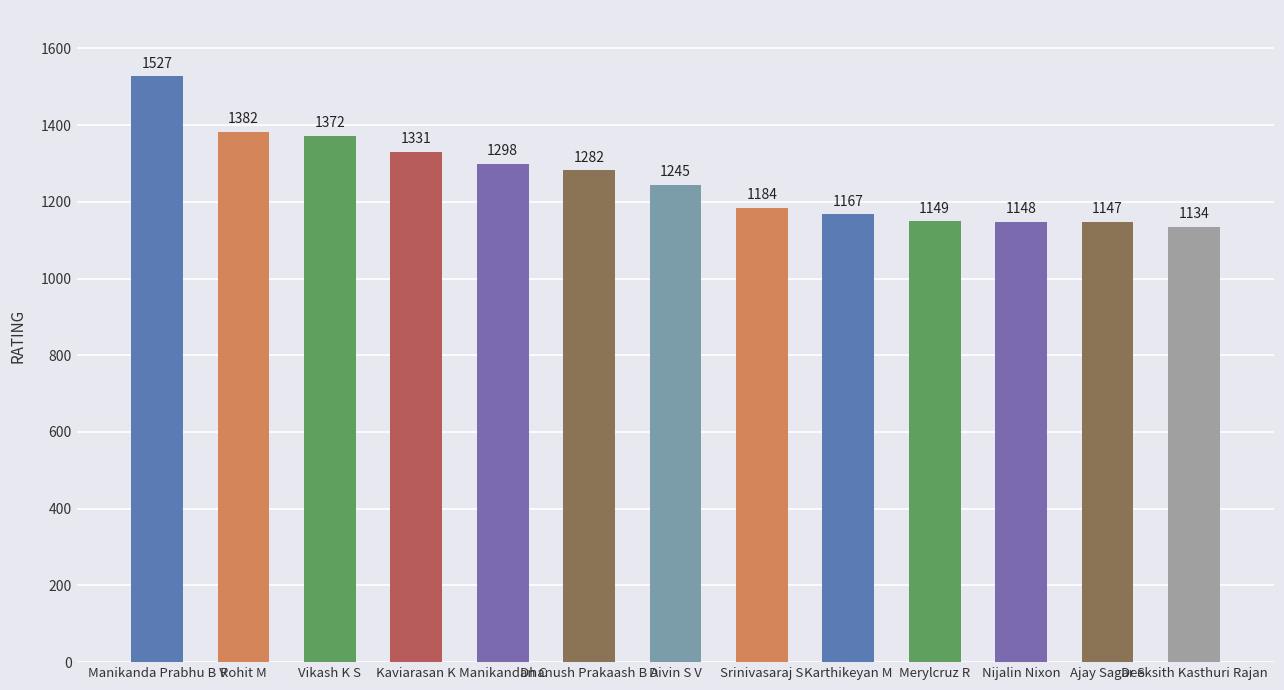

What is the sum of all values?

16366